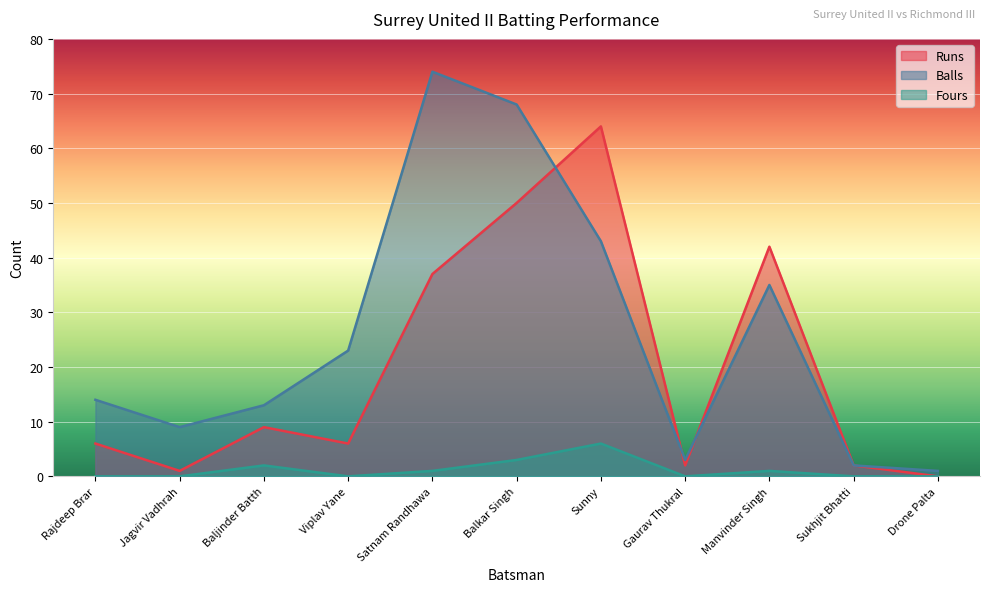

At which label is Fours closest to 3?

Balkar Singh